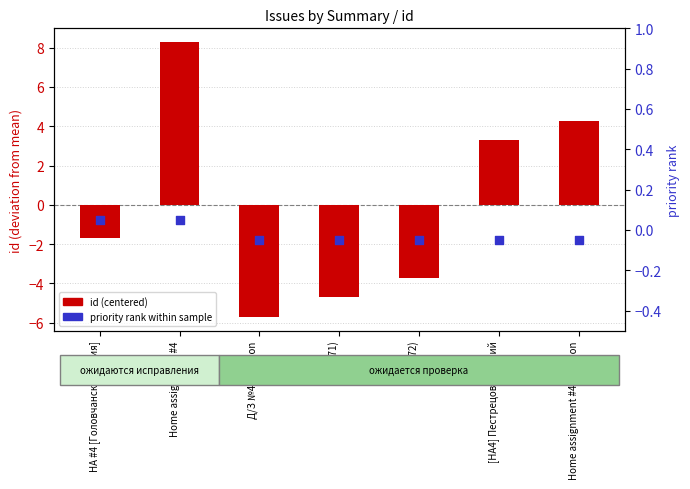

What are all the series names shown in the legend?

id (centered), priority rank within sample